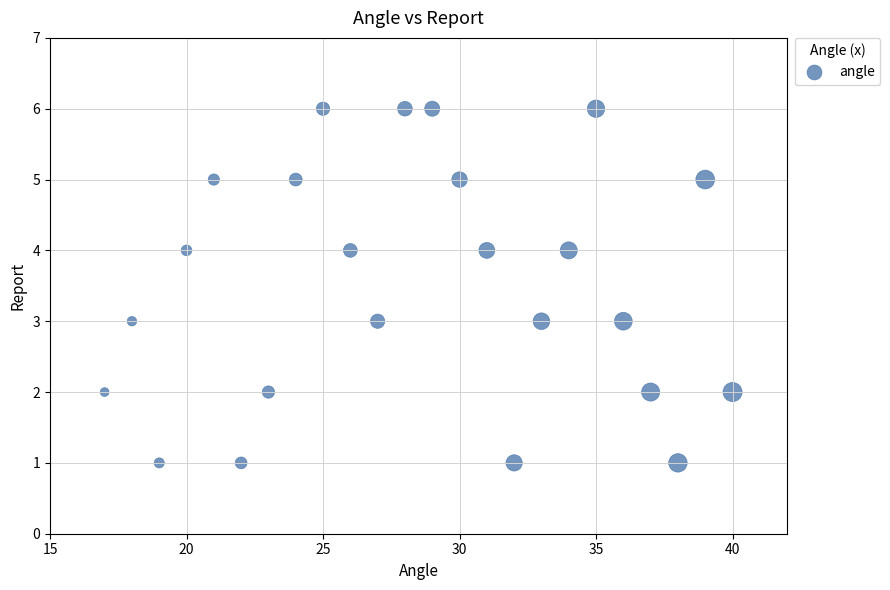

What is the range of Y values (max minus min)?

5